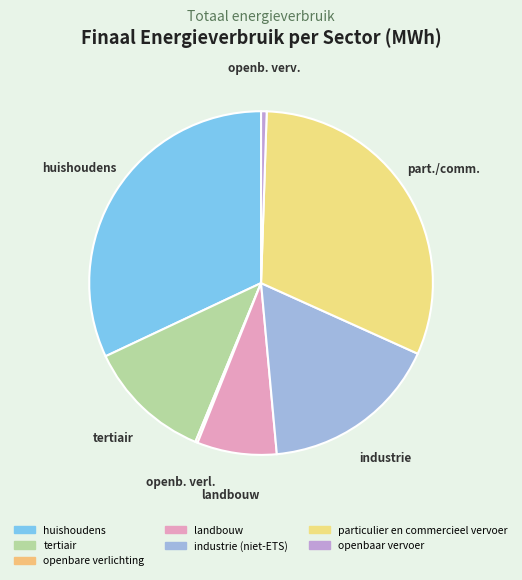

How many slices are in this pie chart?

7